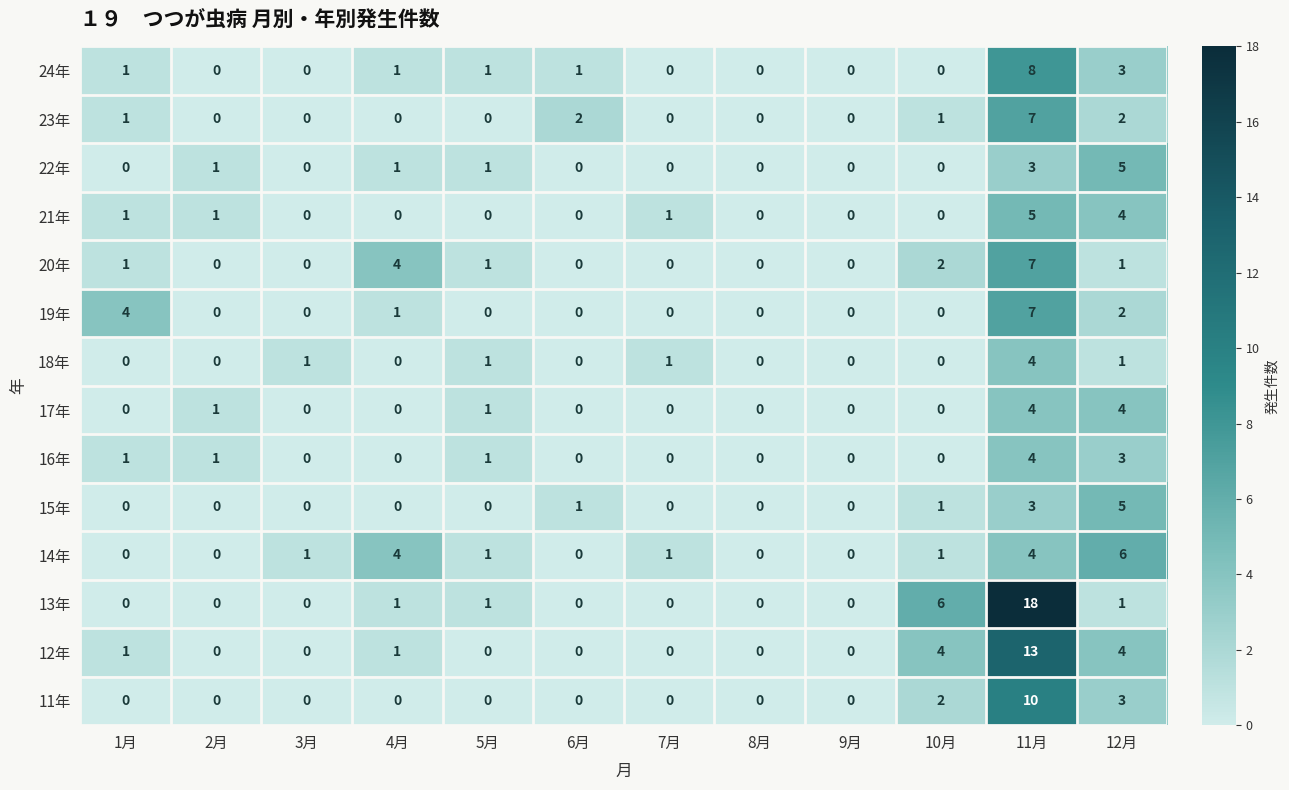

How many data points does each series have?

12